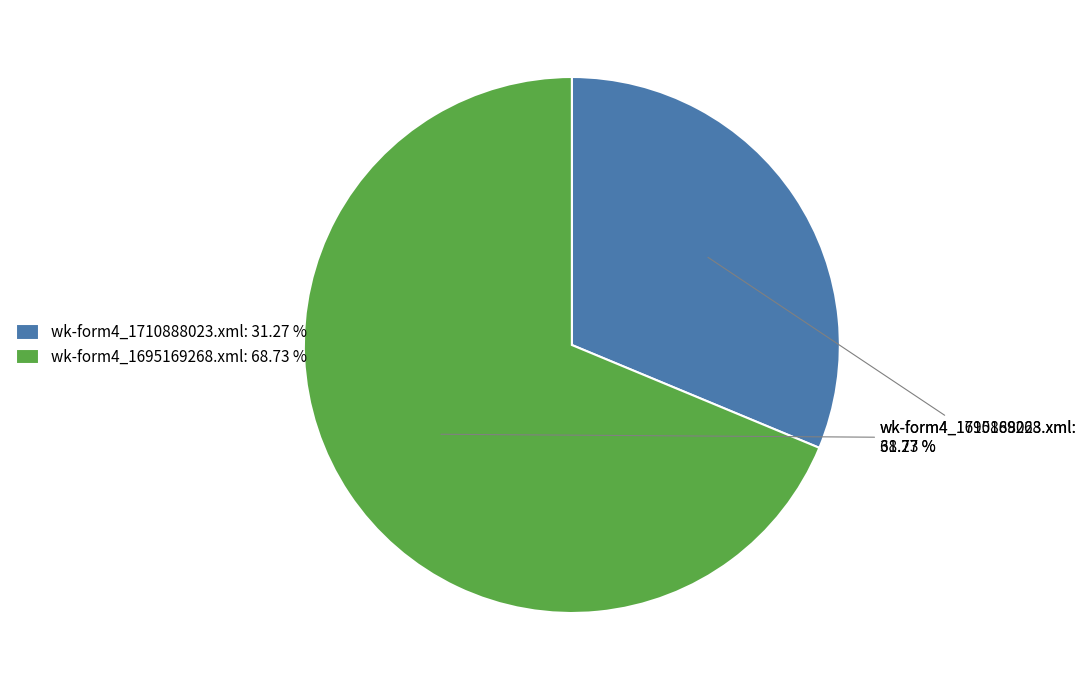

Which category has the smallest portion of the pie?

wk-form4_1710888023.xml